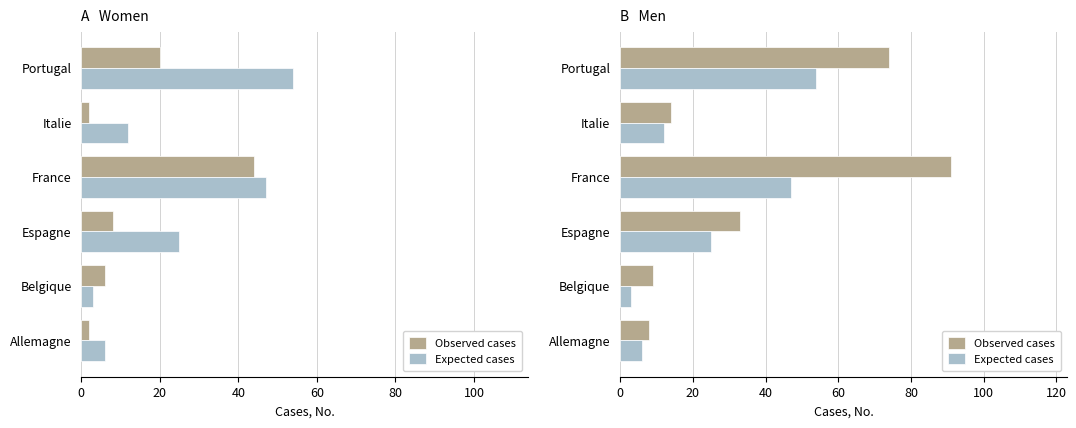

At how many categories does at least one series exceed 23?

3